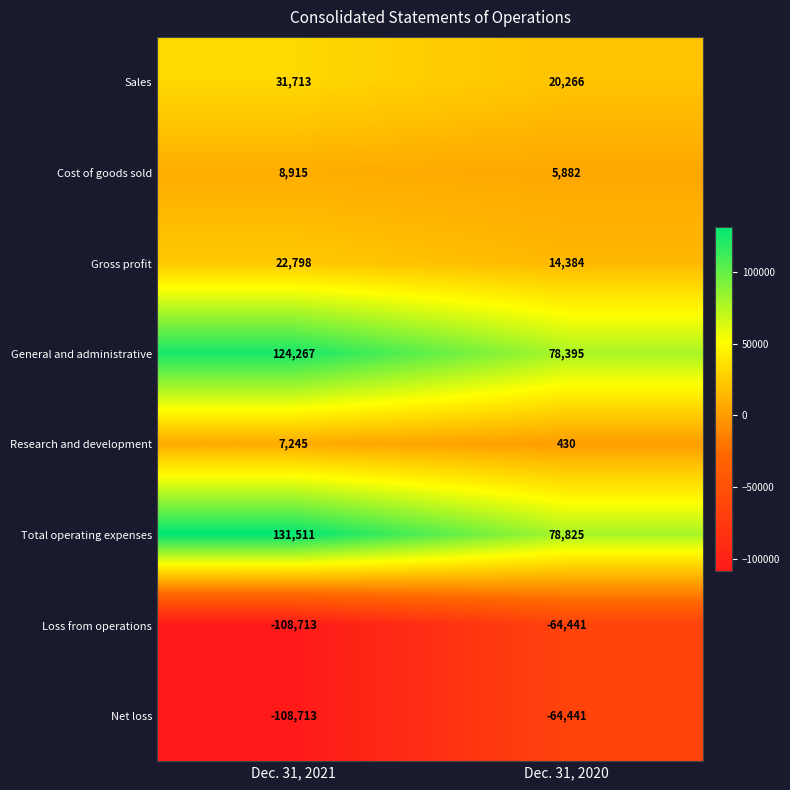

Reading left to right, what are all the values shown in this chart?

Sales: 31713	20266
Cost of goods sold: 8915	5882
Gross profit: 22798	14384
General and administrative: 124267	78395
Research and development: 7245	430
Total operating expenses: 131511	78825
Loss from operations: -108713	-64441
Net loss: -108713	-64441